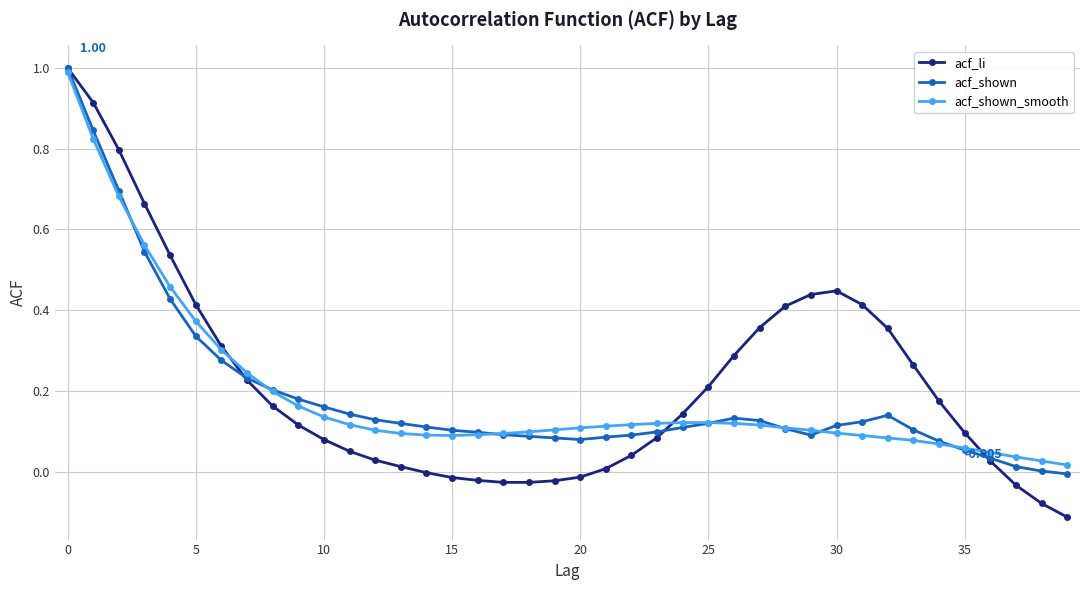

Which series has the widest spread of values?

acf_li